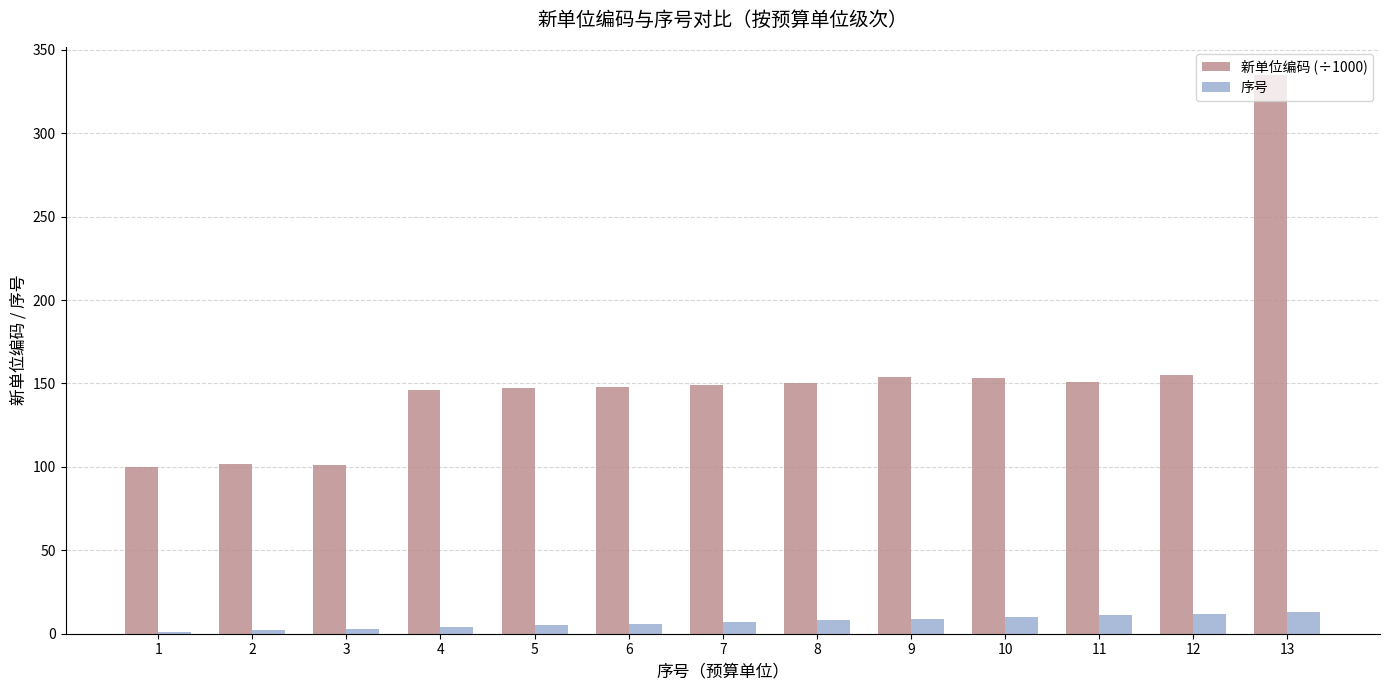

Which series has the widest spread of values?

新单位编码 (÷1000)